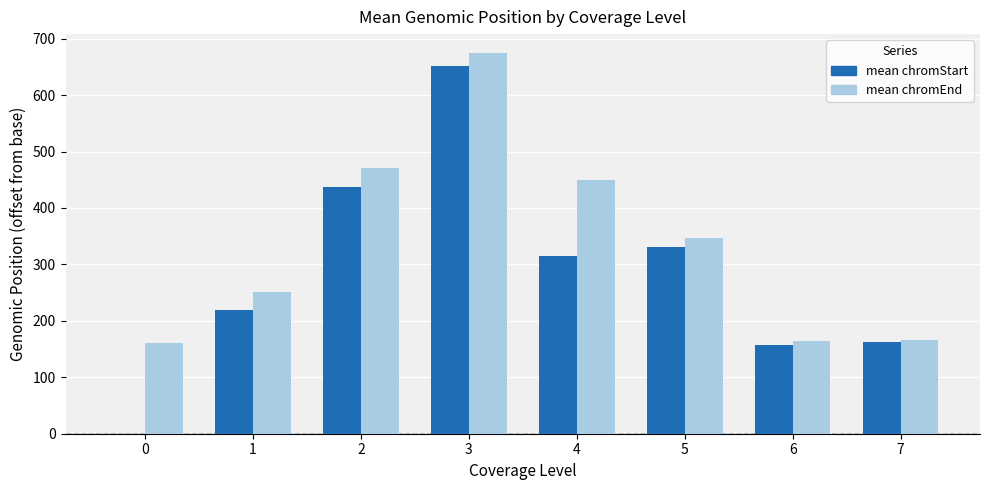

What is the total value across all series at 4?

765.0